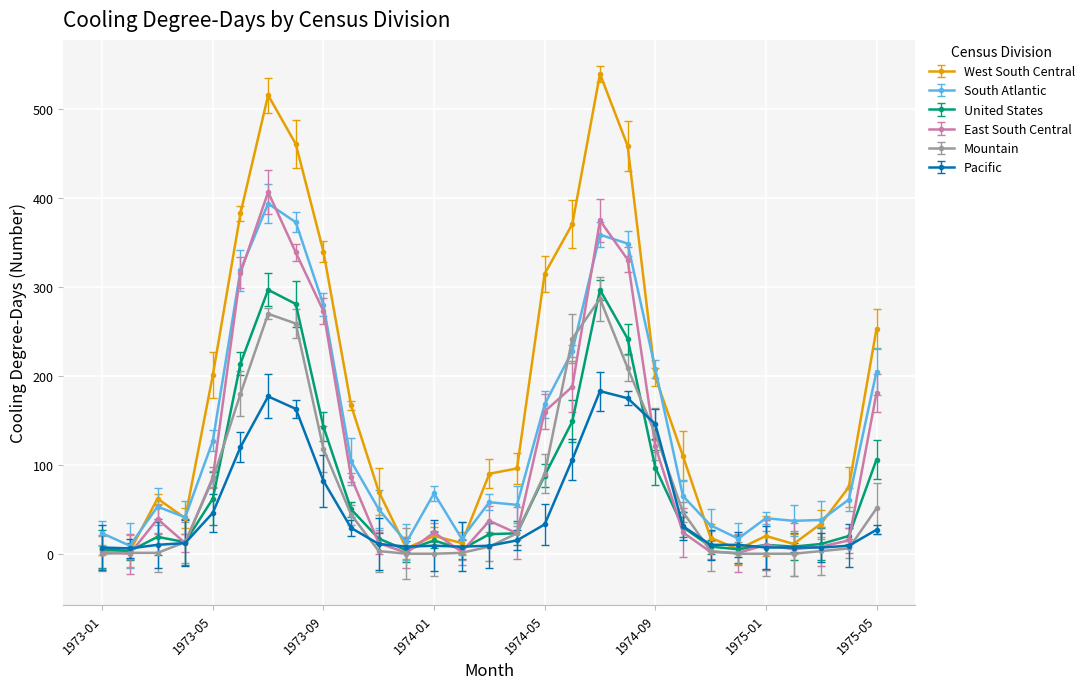

Reading right to left, list all the values displayed in this chart.

West South Central: 253	75	34	11	20	5	18	110	199	459	540	371	315	96	90	12	20	6	70	167	340	461	516	383	201	40	62	3	4
South Atlantic: 205	61	38	37	40	17	32	65	208	349	359	228	168	55	58	17	68	13	50	104	280	373	394	319	127	41	53	9	23
United States: 106	20	11	8	10	5	8	30	97	242	297	149	88	23	22	5	15	4	17	50	143	281	297	214	62	13	19	3	5
East South Central: 181	15	8	5	10	1	2	24	121	331	375	188	160	23	37	2	24	1	12	86	273	339	407	316	86	12	39	0	2
Mountain: 51	6	3	0	0	0	3	47	135	209	287	242	90	23	8	1	0	0	3	44	118	259	270	180	84	13	1	1	0
Pacific: 27	9	7	7	7	10	10	31	146	175	183	106	33	15	9	8	9	8	11	29	82	163	177	120	46	12	10	6	7